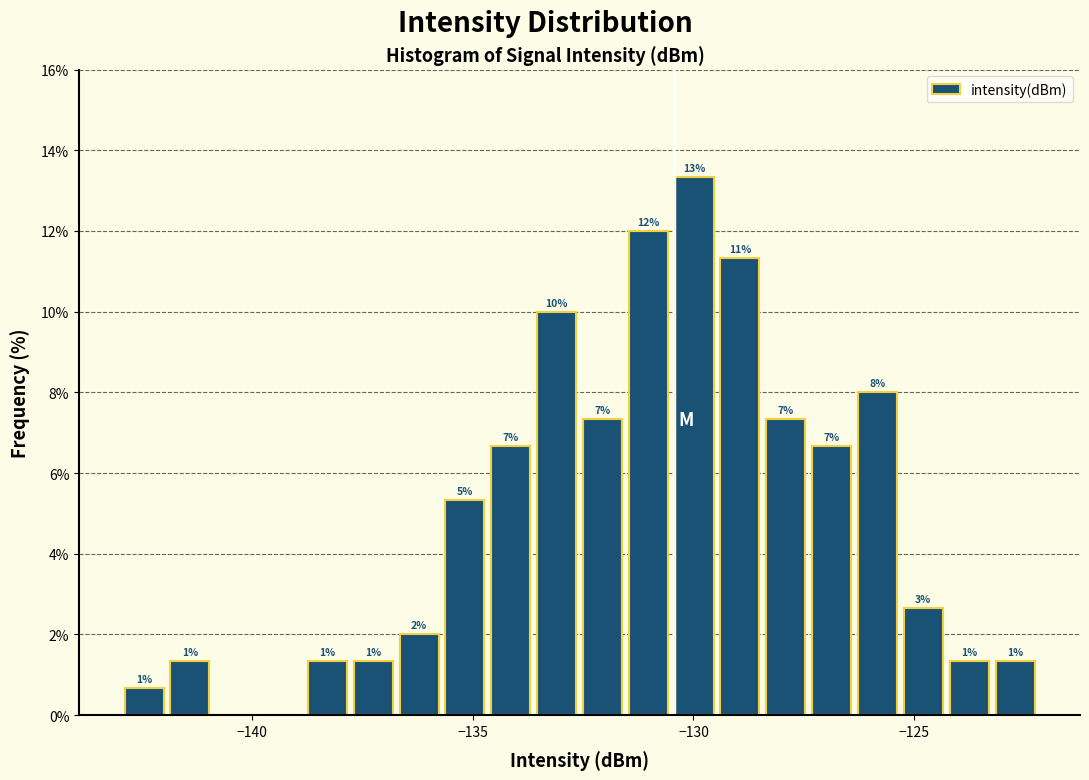

Around what value on the x-axis is the tallest bar? Give the approximate position of its centre, as read against the axis.

-130.0